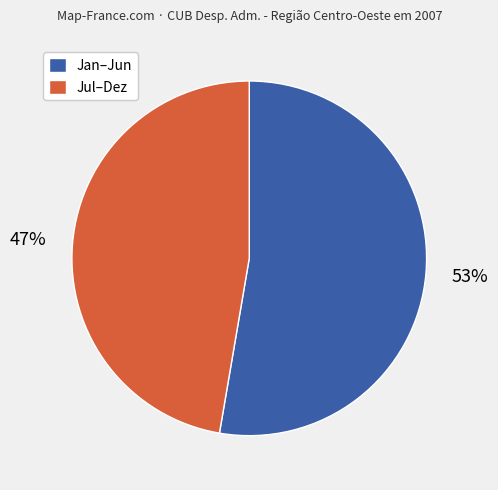

To the nearest percent, what is the average slice percentage?

50%